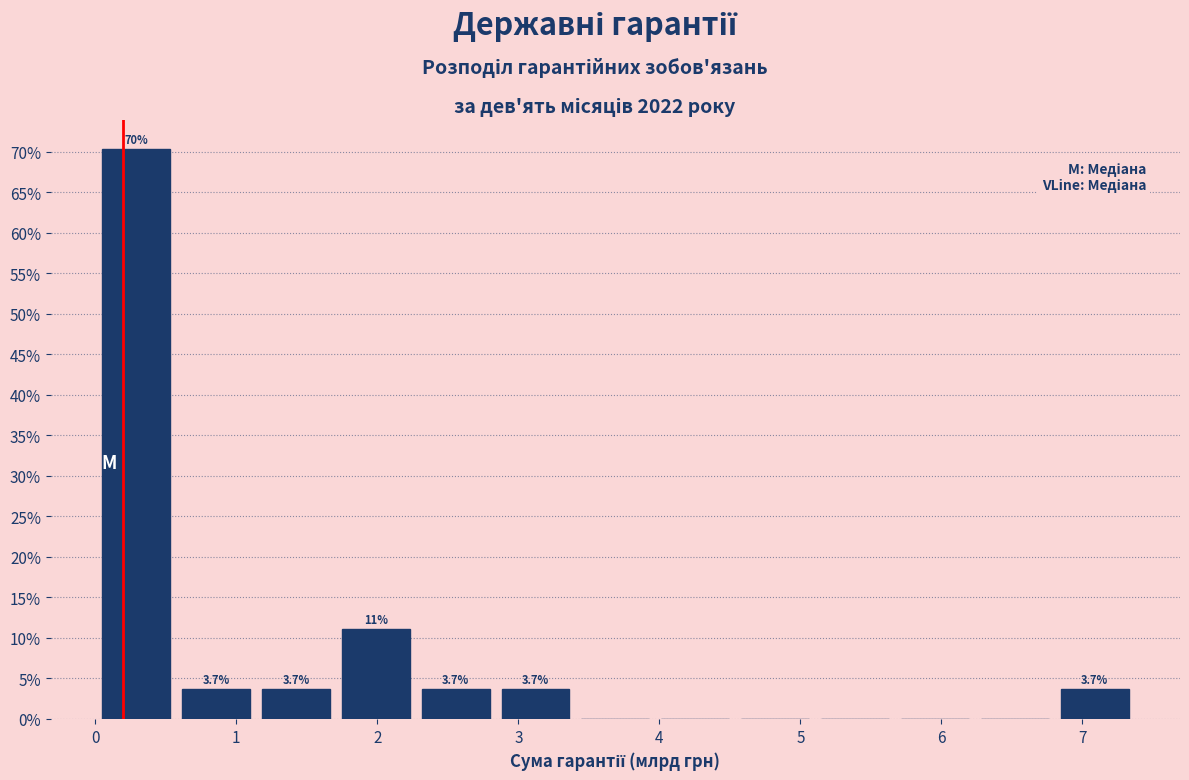

Which range on the x-axis has the tallest bar?

0.0 to 0.6